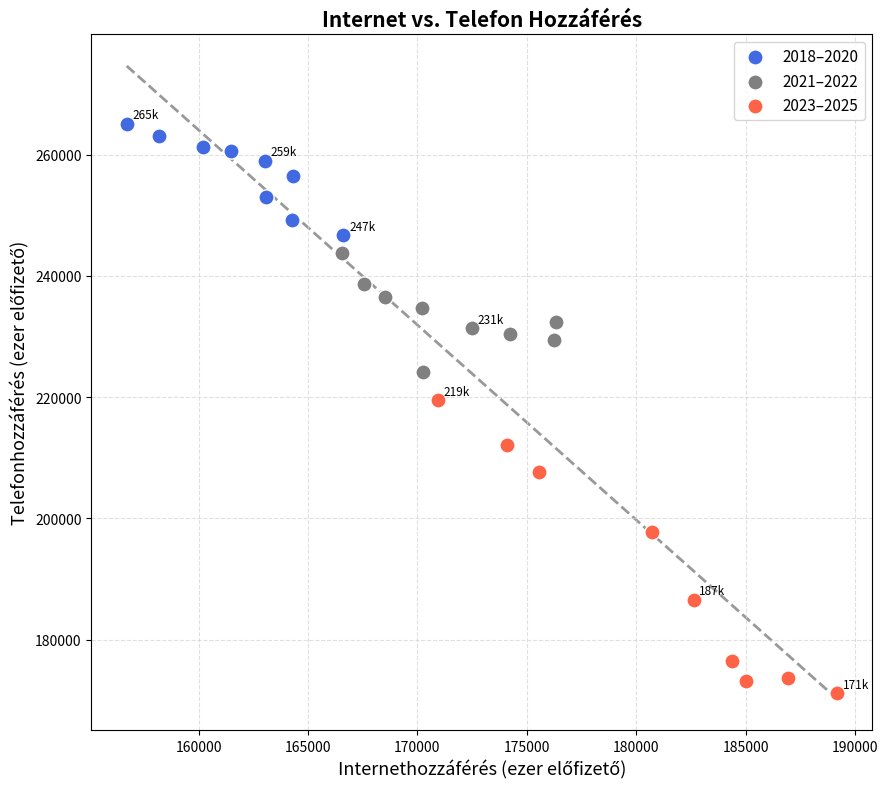

Which series has the widest spread of Y values?

2023–2025